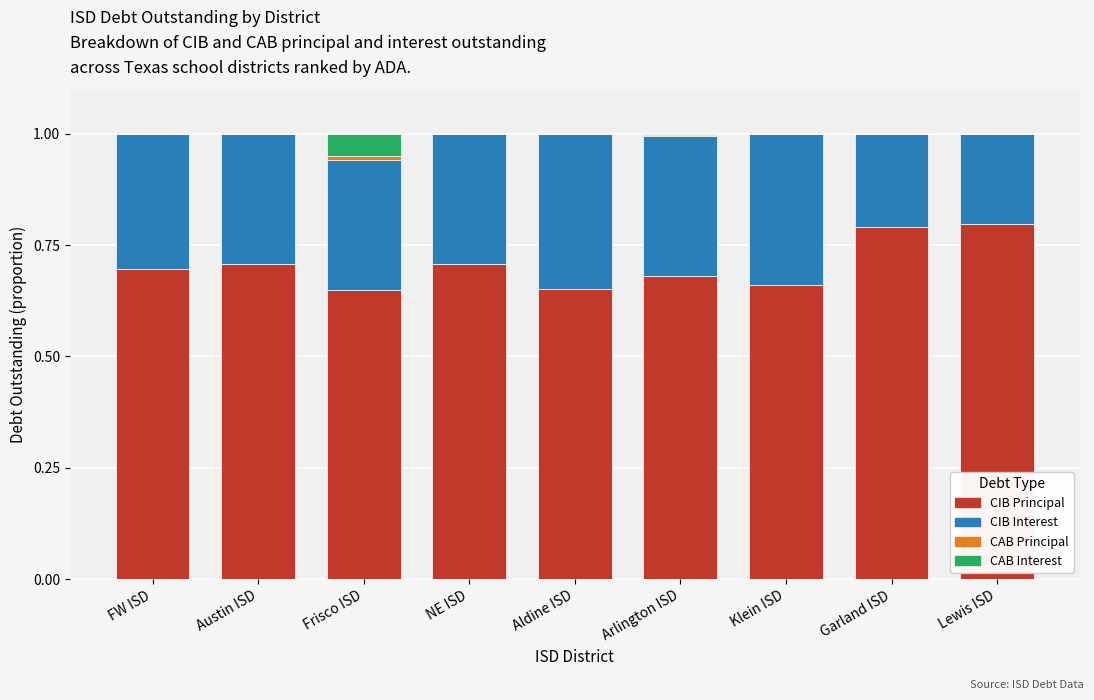

What is the sum of all CIB Principal values?

6.3